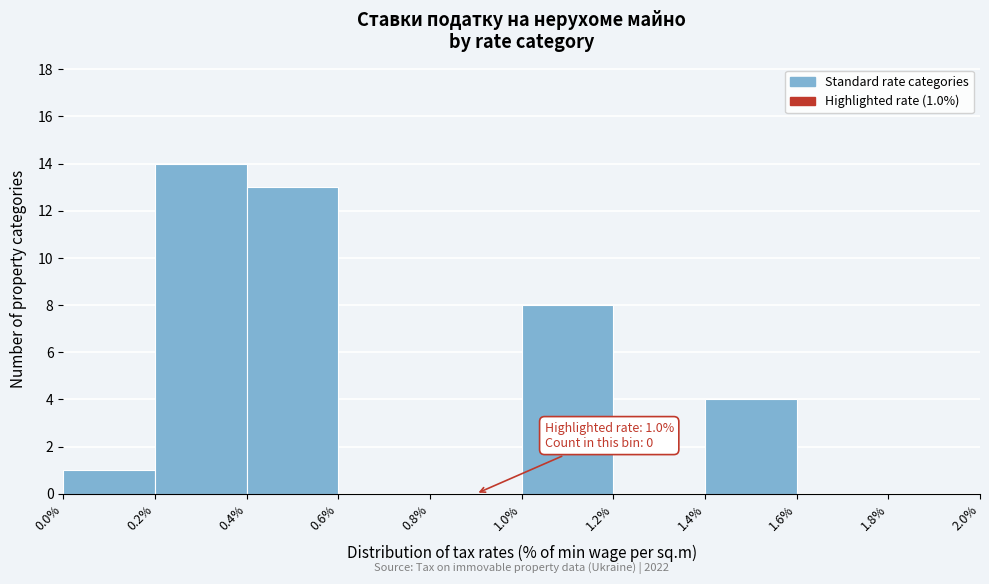

Over which range of the x-axis is the bar tallest?

0.2% to 0.4%